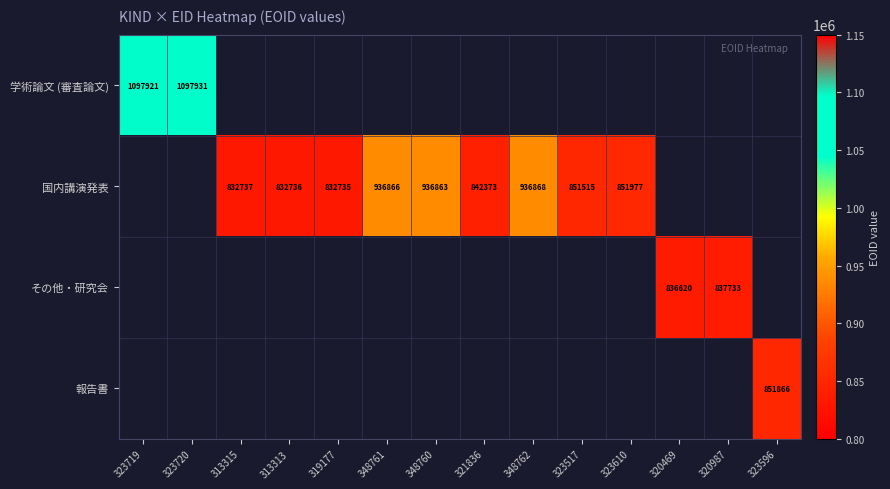

Is it true that 国内講演発表 equals 842373 at 321836?

True